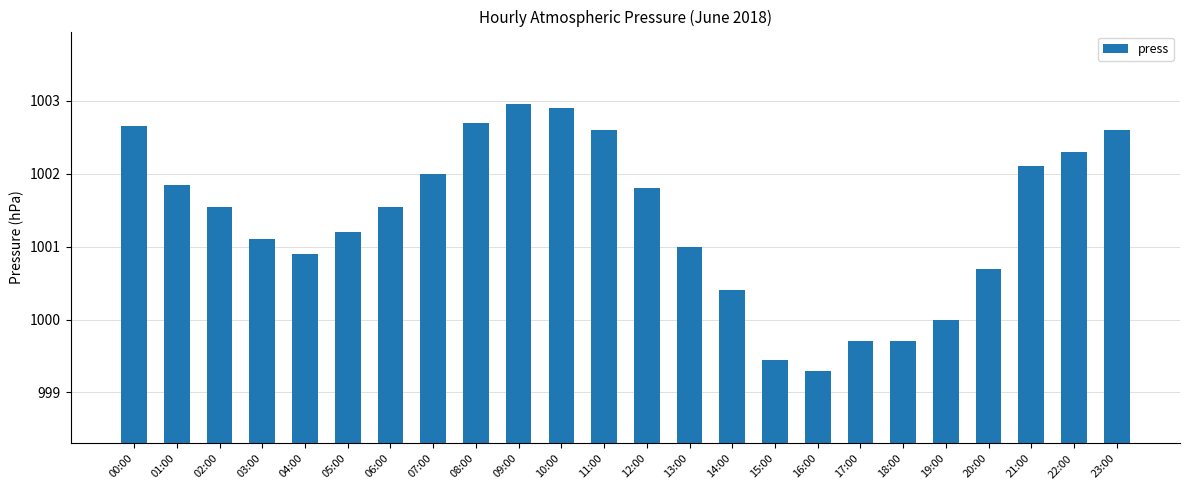

True or false: the data shows 1001.9 at 01:00.

True